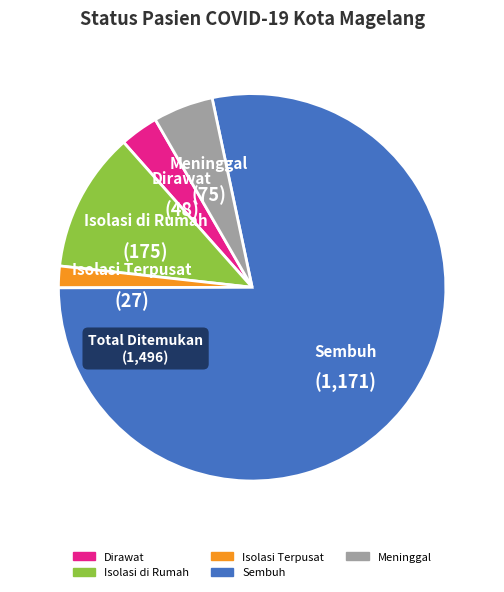

The Meninggal slice represents 17% of the pie. True or false?

False